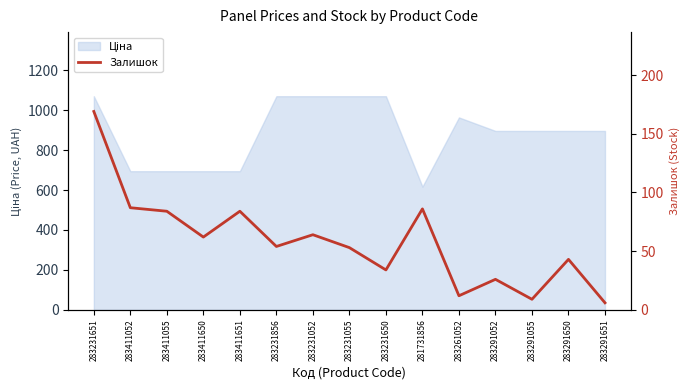

What is the greatest value displayed?

169